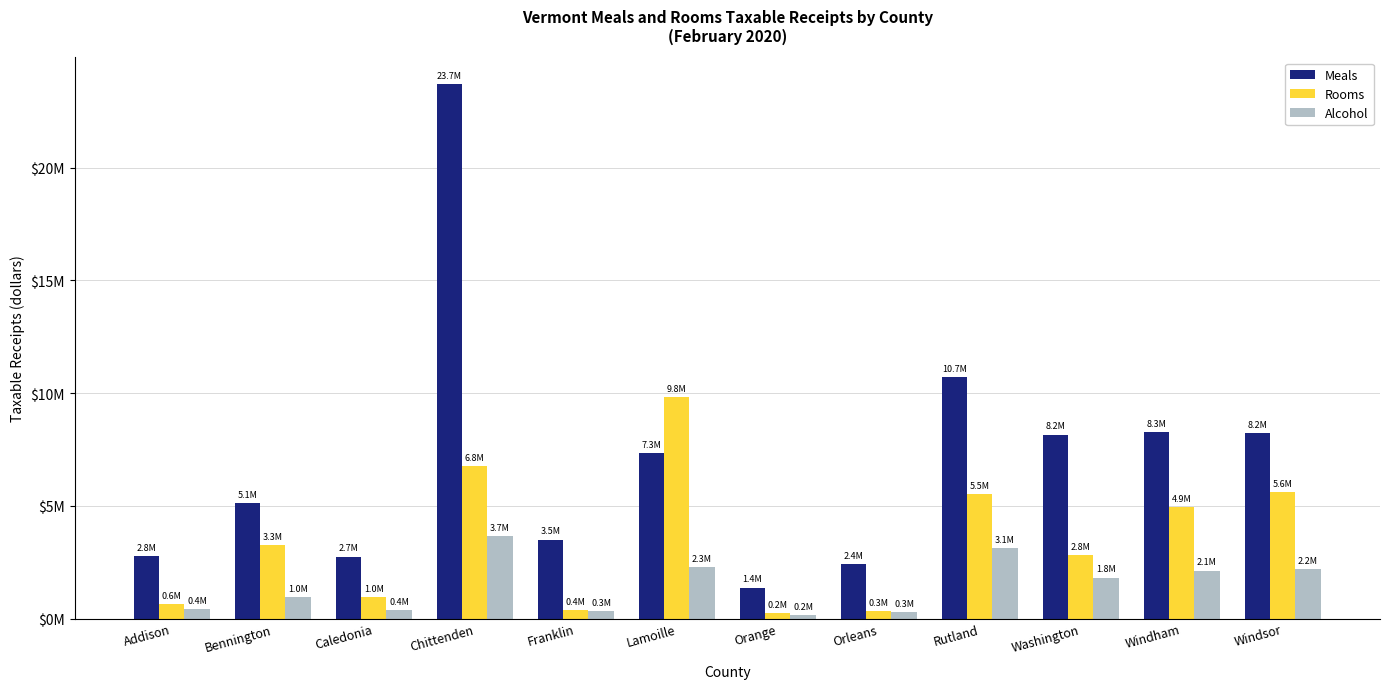

Where is Rooms nearest to the value 5036273?

Windham